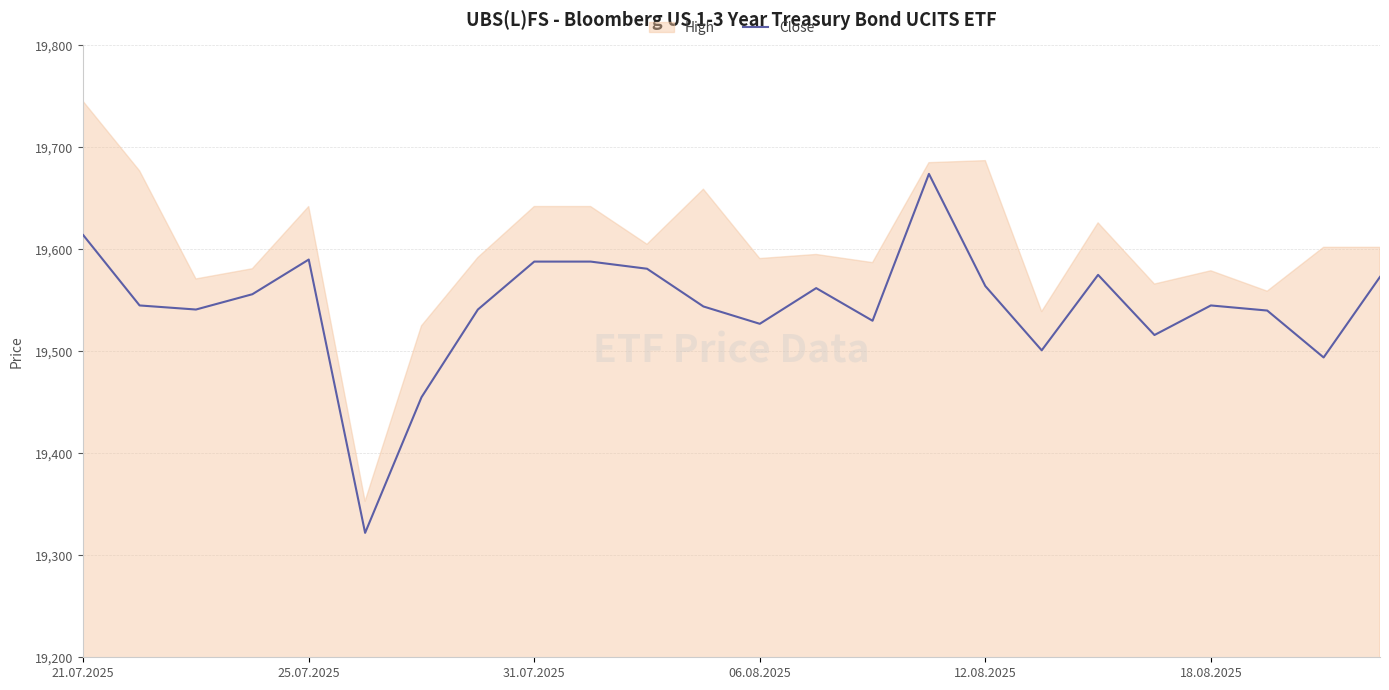

What is the highest value of the Close series?

19674